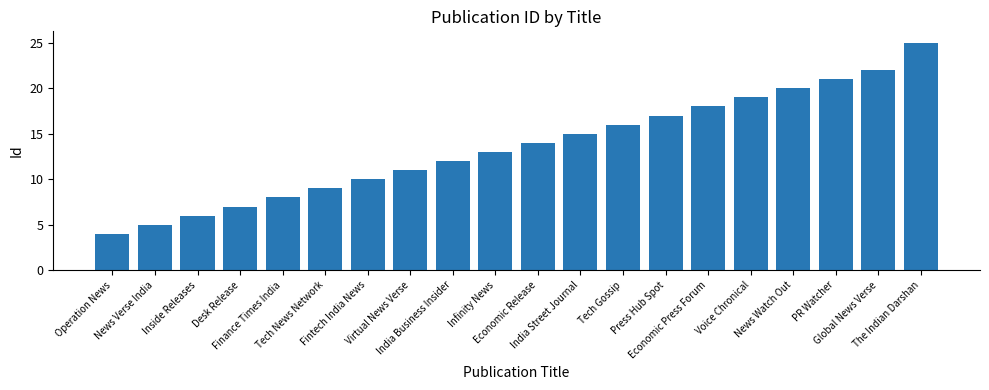

Reading left to right, list all the values displayed in this chart.

4	5	6	7	8	9	10	11	12	13	14	15	16	17	18	19	20	21	22	25